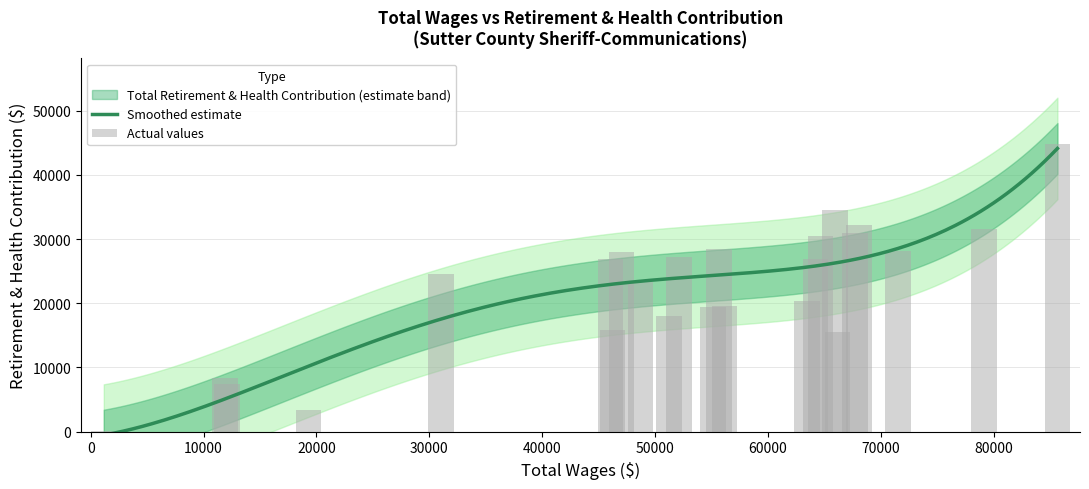

What is the sum of the total_wages values at 4 and 3?

135815